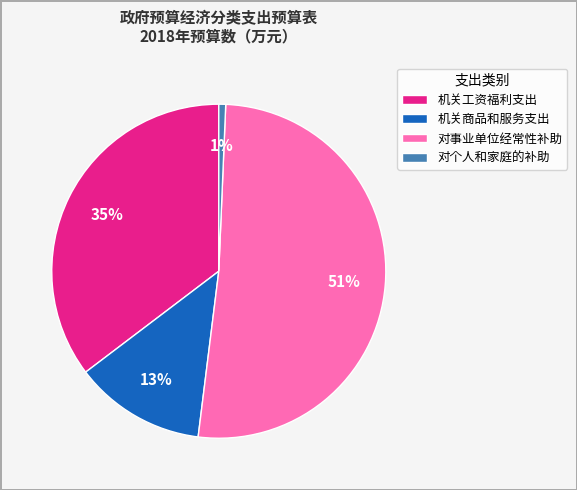

How many segments does this pie chart have?

4